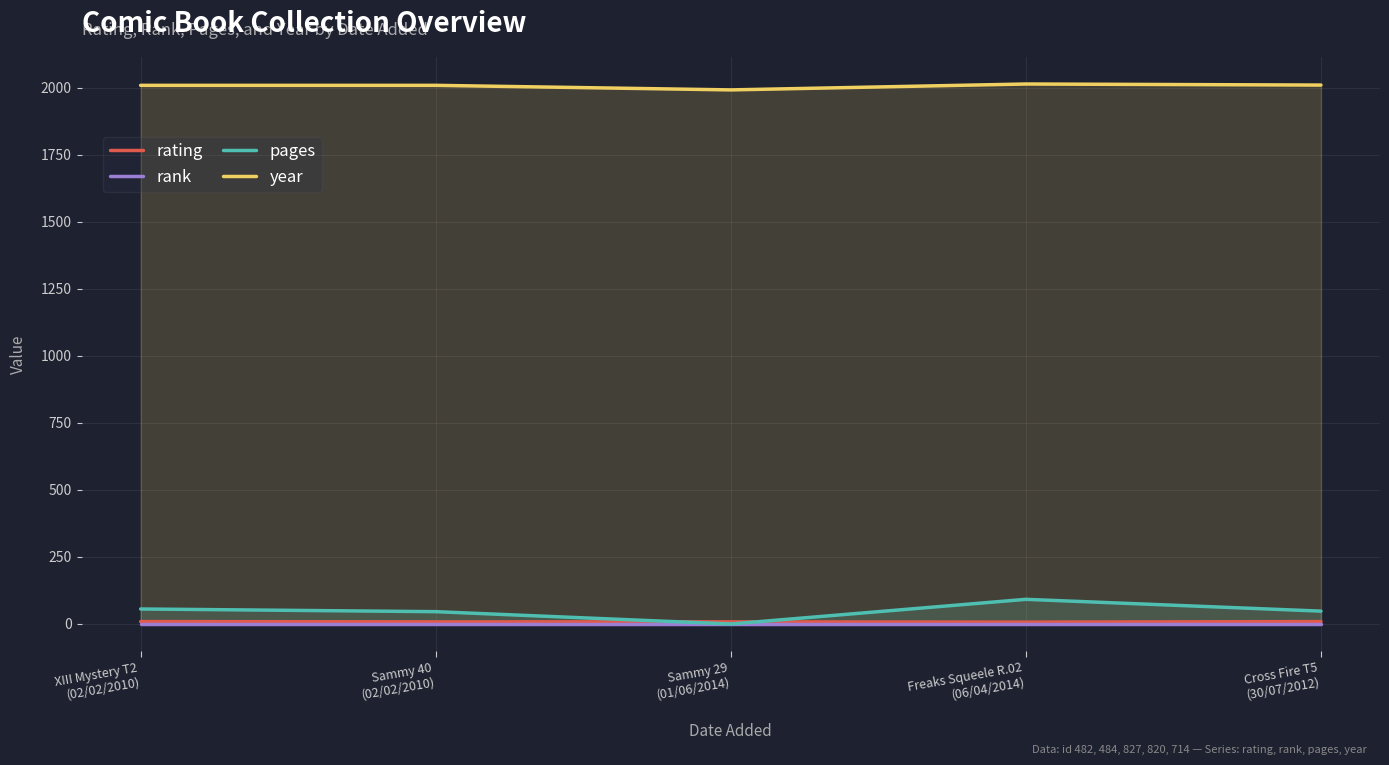

Rank the series by their maximum value, from highest to lowest.

year, pages, rating, rank